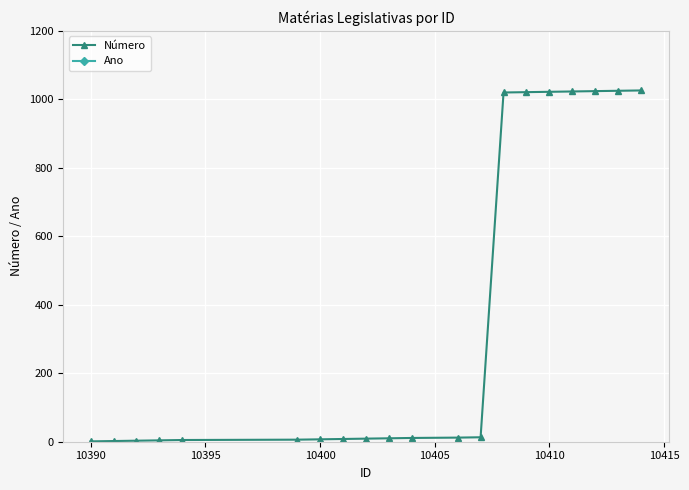

True or false: Número has more than 2 interior local peaks.

False